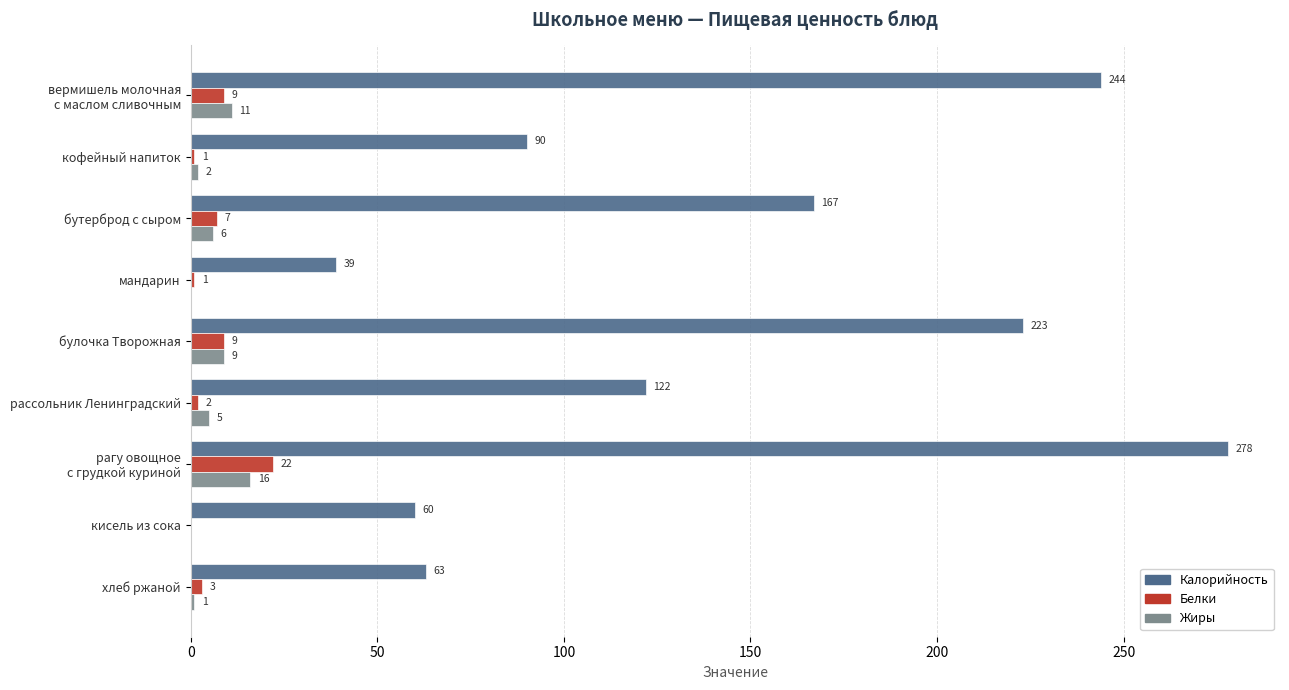

The value of Калорийность at бутерброд с сыром is 167. True or false?

True